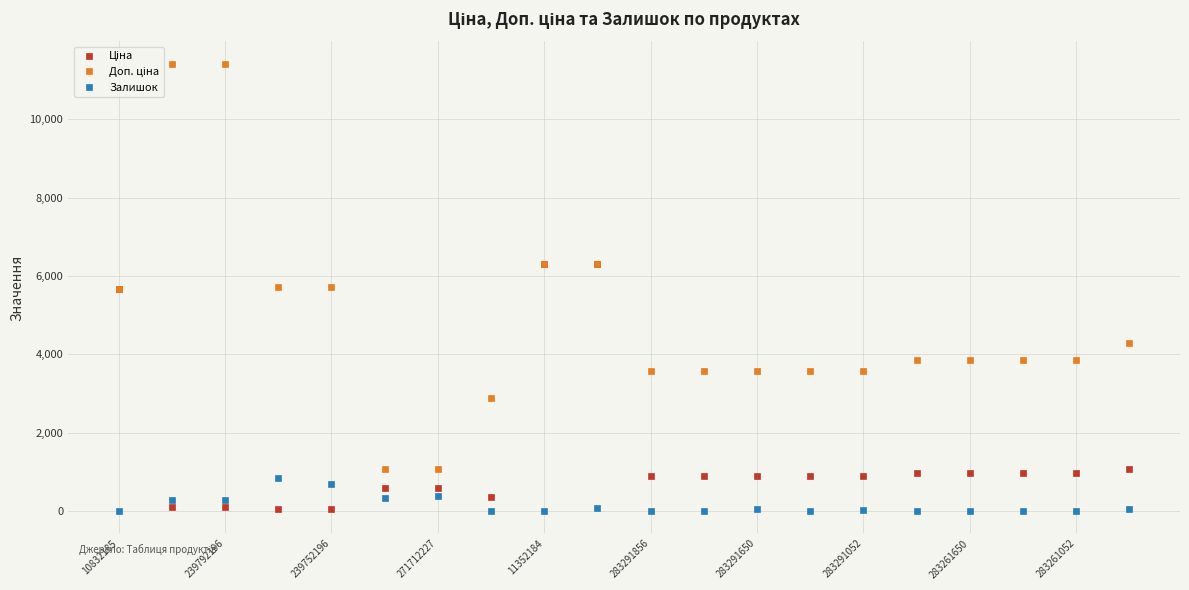

How many data points does each series have?

20